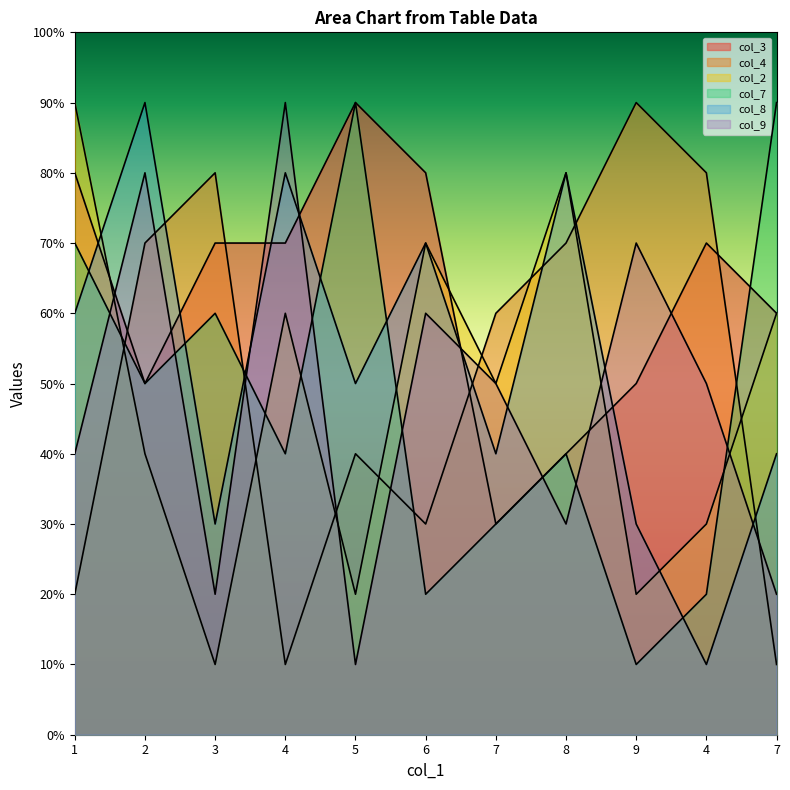

Does the chart display data point markers on the line(s)?

No